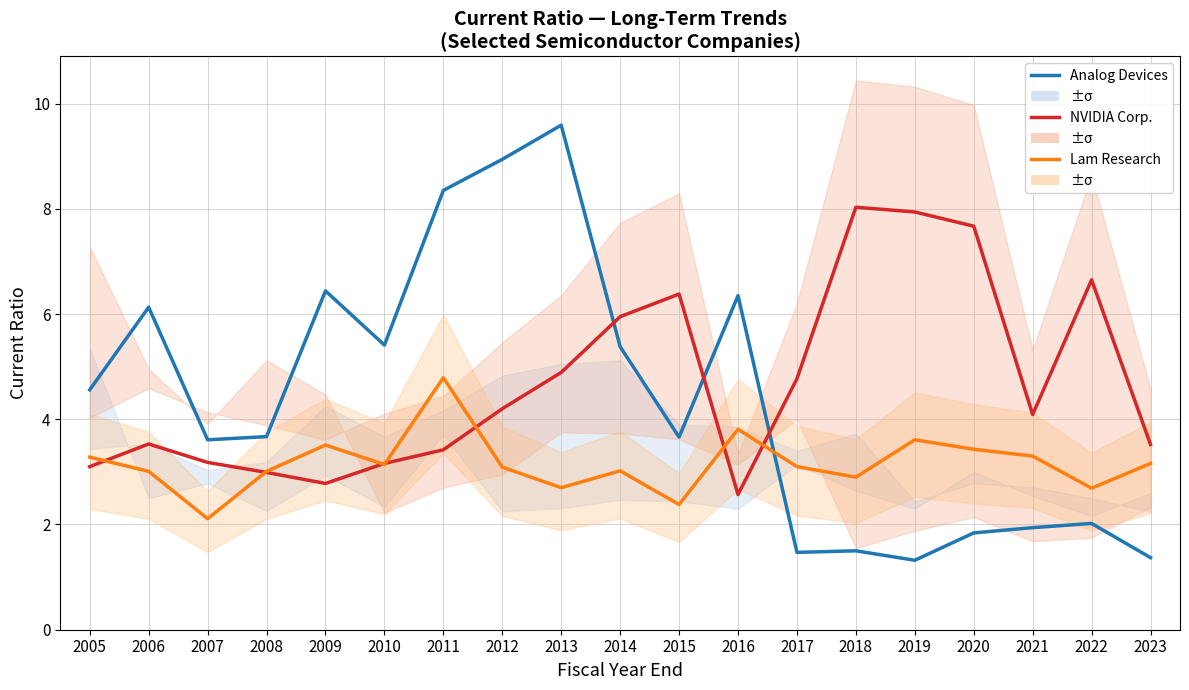

Reading left to right, transcribe all the data shown in this chart.

Analog Devices Inc.: 2005=4.6	2006=6.1	2007=3.6	2008=3.7	2009=6.4	2010=5.4	2011=8.3	2012=8.9	2013=9.6	2014=5.4	2015=3.7	2016=6.3	2017=1.5	2018=1.5	2019=1.3	2020=1.8	2021=1.9	2022=2.0	2023=1.4
NVIDIA Corp.: 2005=3.1	2006=3.5	2007=3.2	2008=3.0	2009=2.8	2010=3.2	2011=3.4	2012=4.2	2013=4.9	2014=6.0	2015=6.4	2016=2.6	2017=4.8	2018=8.0	2019=7.9	2020=7.7	2021=4.1	2022=6.7	2023=3.5
Lam Research Corp.: 2005=3.3	2006=3.0	2007=2.1	2008=3.0	2009=3.5	2010=3.1	2011=4.8	2012=3.1	2013=2.7	2014=3.0	2015=2.4	2016=3.8	2017=3.1	2018=2.9	2019=3.6	2020=3.4	2021=3.3	2022=2.7	2023=3.2